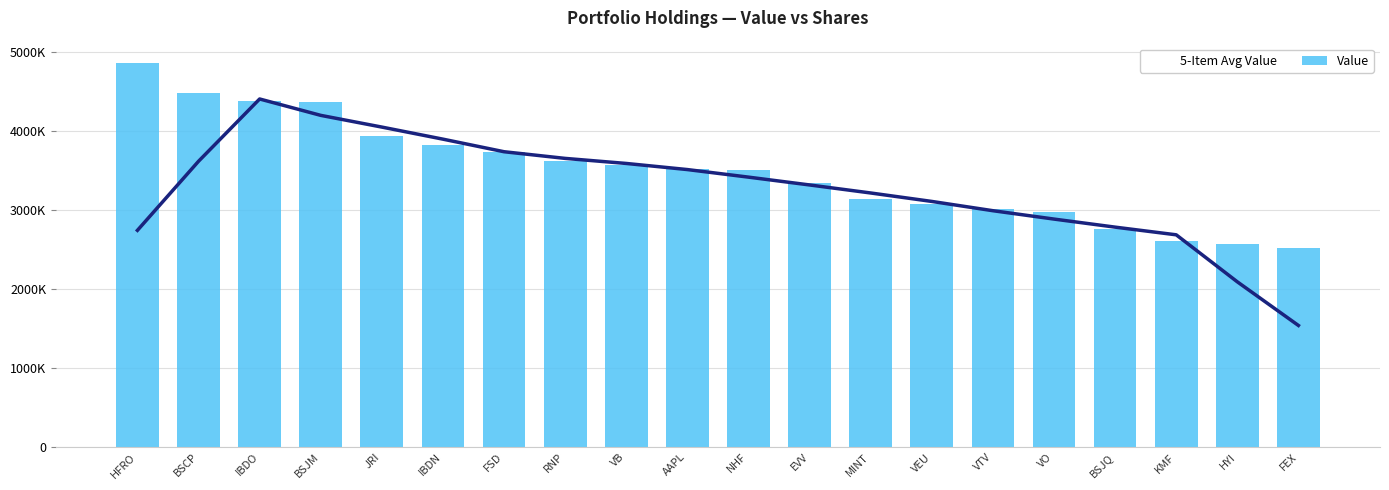

Reading left to right, what are all the values shown in this chart?

5-Item Avg Value: 2745400	3619800	4408400	4201000	4052600	3899800	3740600	3656200	3592200	3514800	3419000	3320000	3218400	3111400	2994000	2888000	2786000	2688800	2093600	1541200
Value: 4868000	4478000	4381000	4372000	3943000	3831000	3736000	3617000	3576000	3521000	3511000	3349000	3138000	3081000	3013000	2976000	2762000	2608000	2571000	2527000